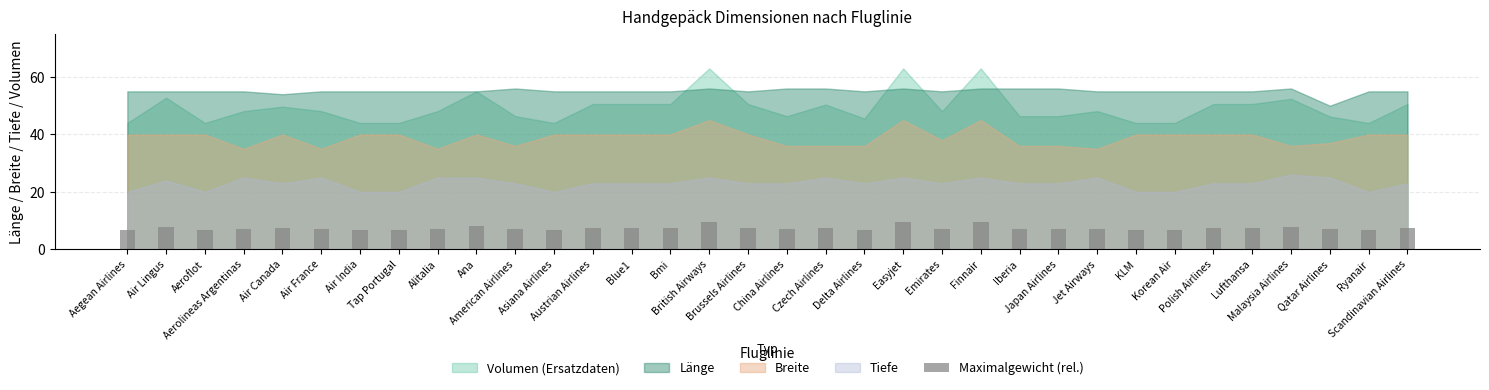

What is the value of the 27th bar from the left?

6.6